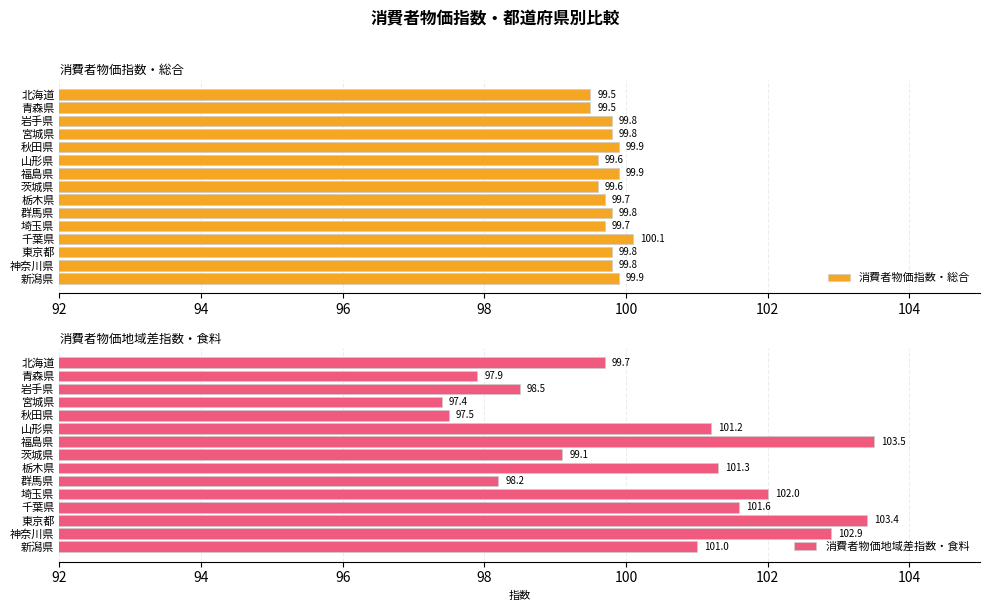

List the labels in order of 消費者物価地域差指数・食料 value, largest first.

福島県, 東京都, 神奈川県, 埼玉県, 千葉県, 栃木県, 山形県, 新潟県, 北海道, 茨城県, 岩手県, 群馬県, 青森県, 秋田県, 宮城県